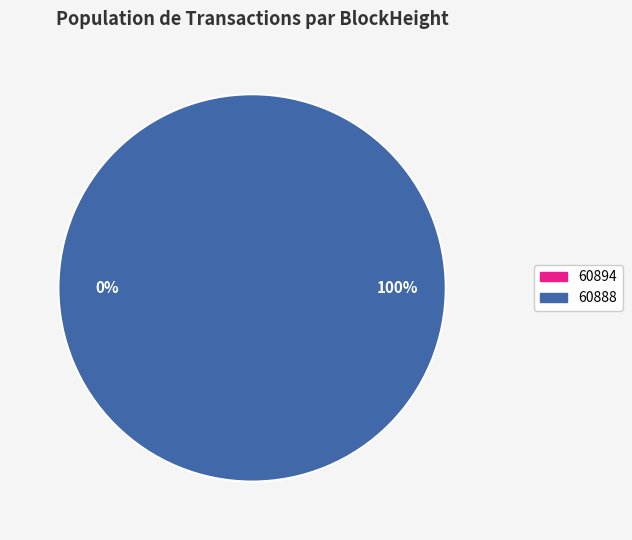

Rank the categories by value from highest to lowest.

60888, 60894